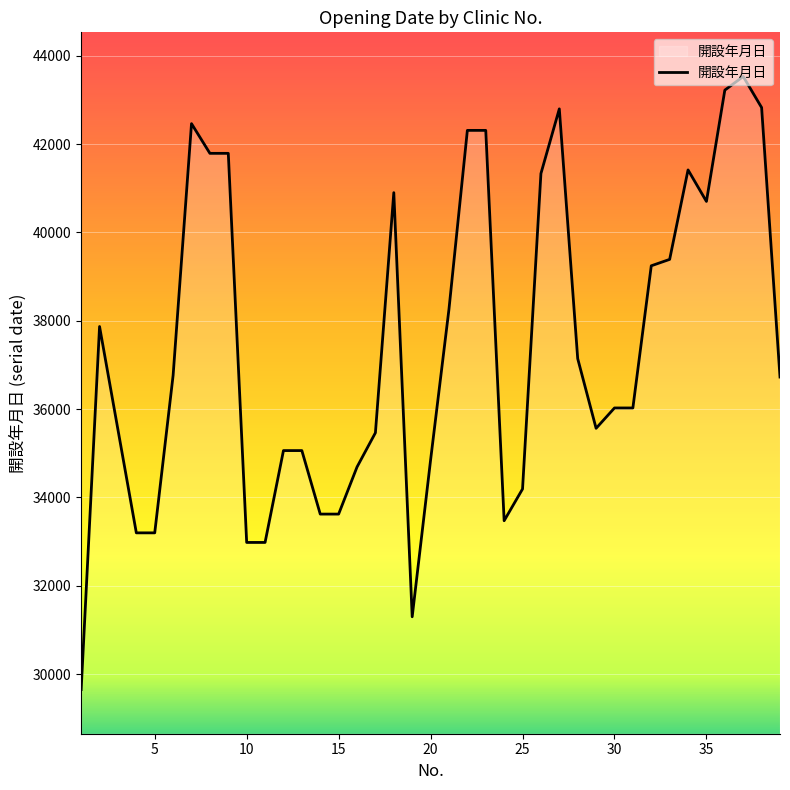

What is the smallest value displayed?

29648